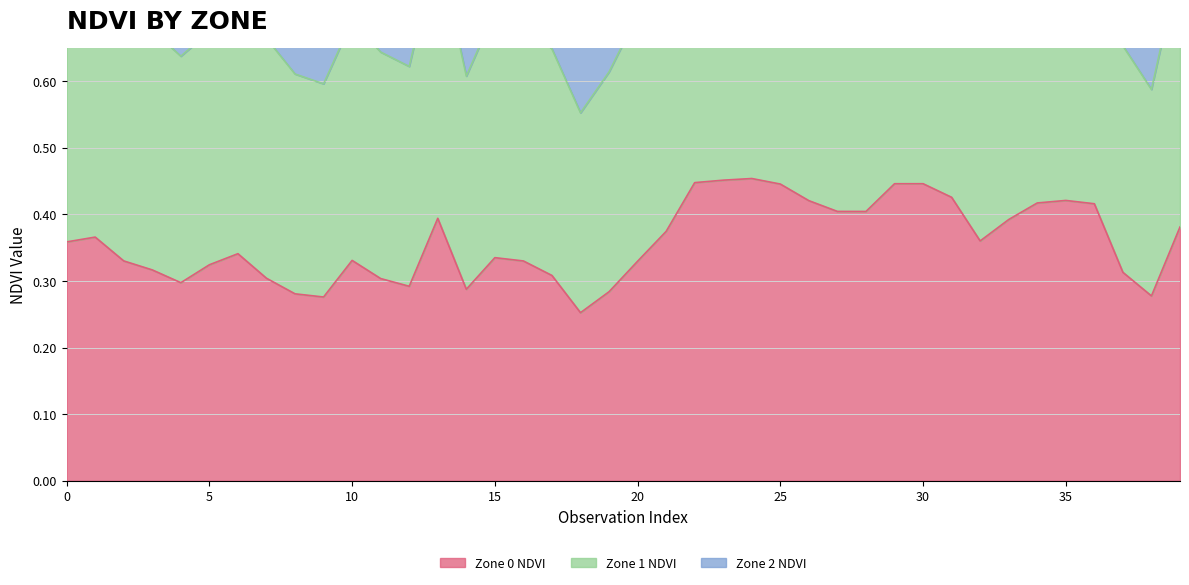

Is the value of Zone 1 NDVI at 8 greater than the value of Zone 0 NDVI at 12?

Yes